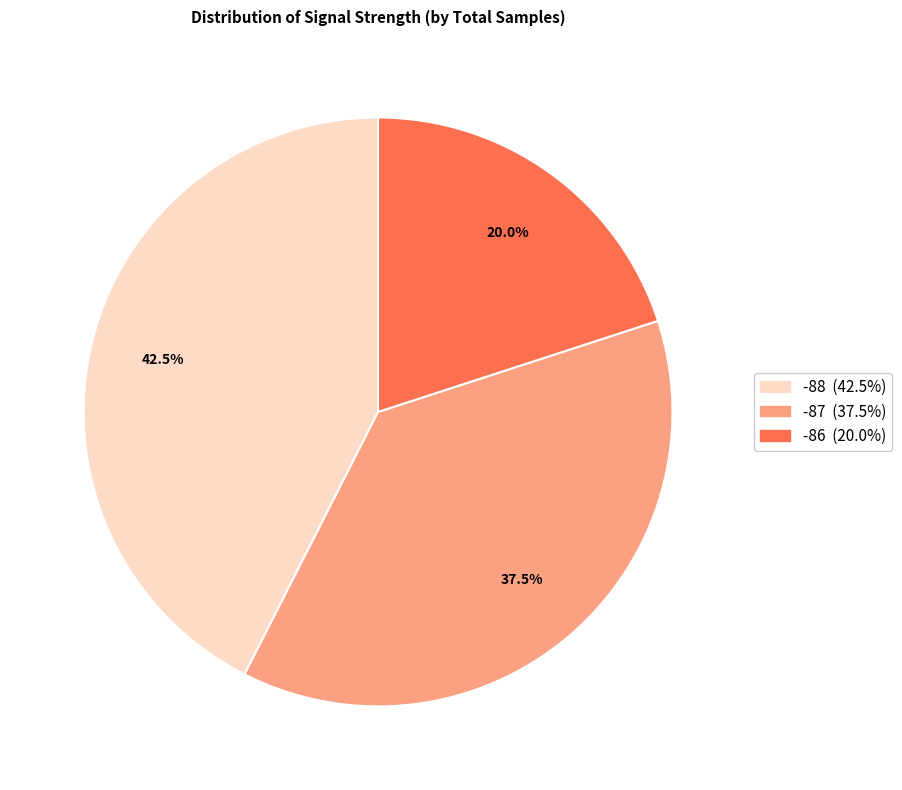

Is there a majority slice in this chart?

No